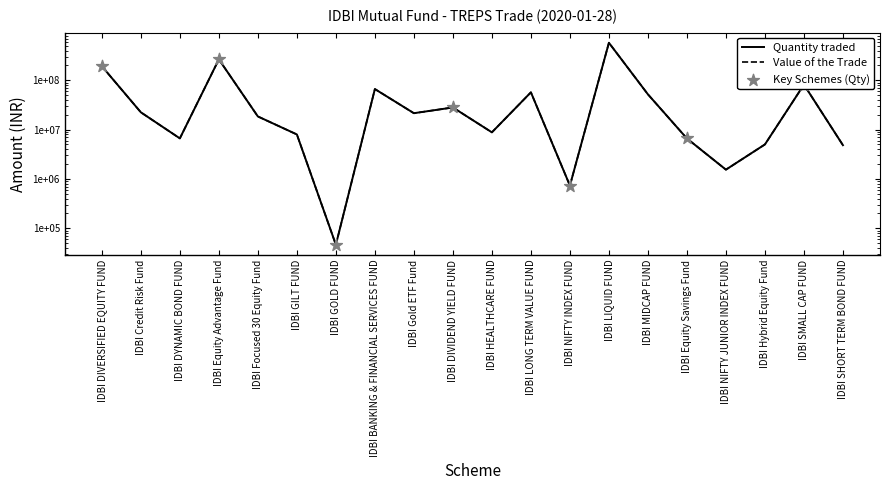

What are all the series names shown in the legend?

Quantity traded, Value of the Trade